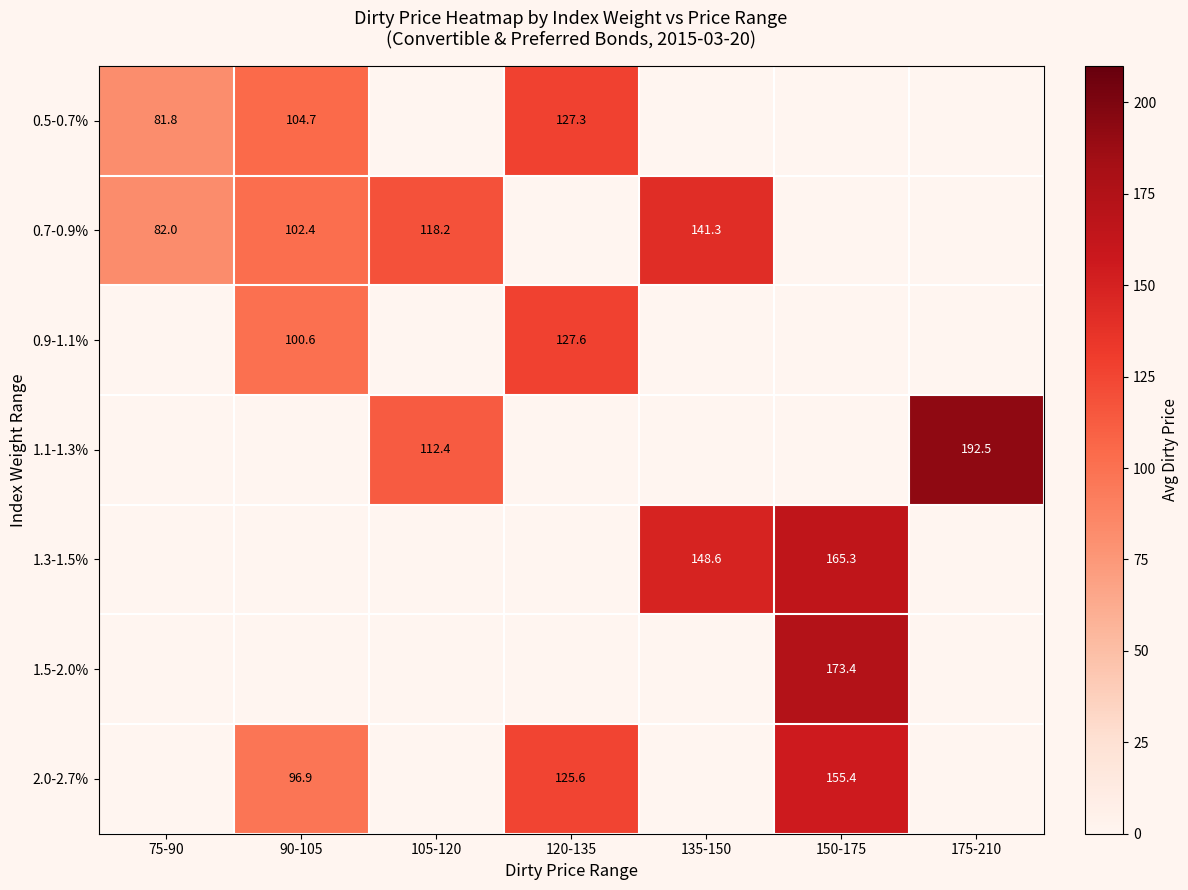

How many data points in 2.0-2.7% are above 125?

2